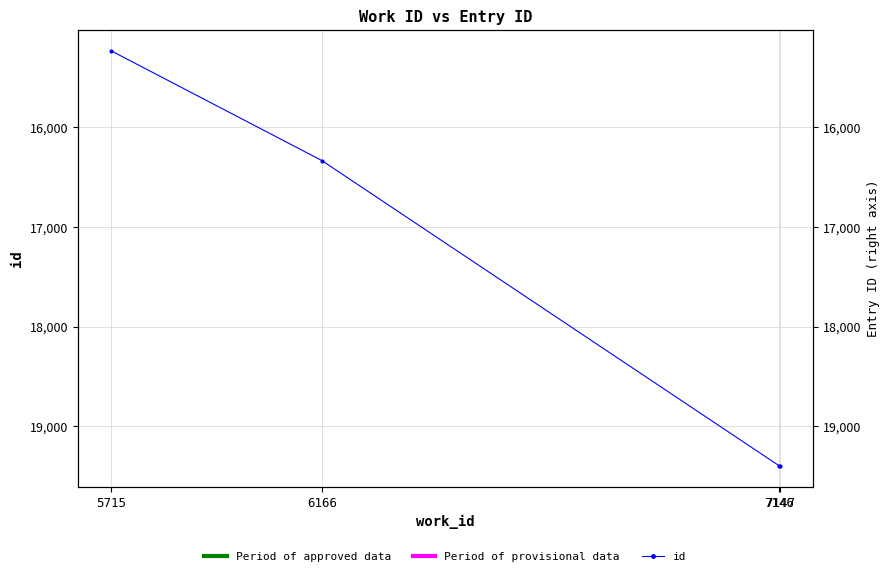

Approximately how many times larger is the value at 7147 compared to 5715?

1.3